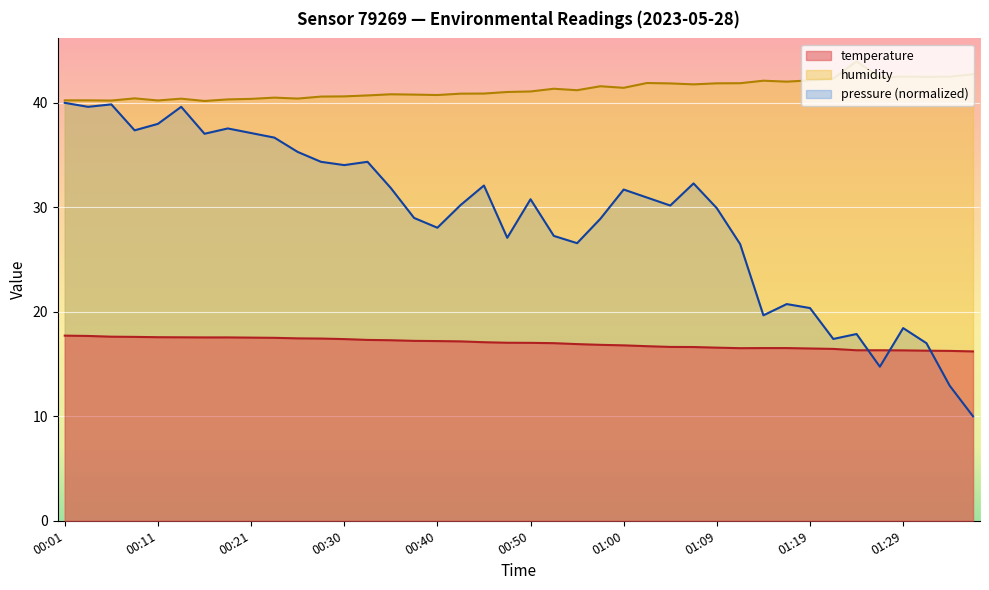

Which label corresponds to the largest value in the chart?

01:24